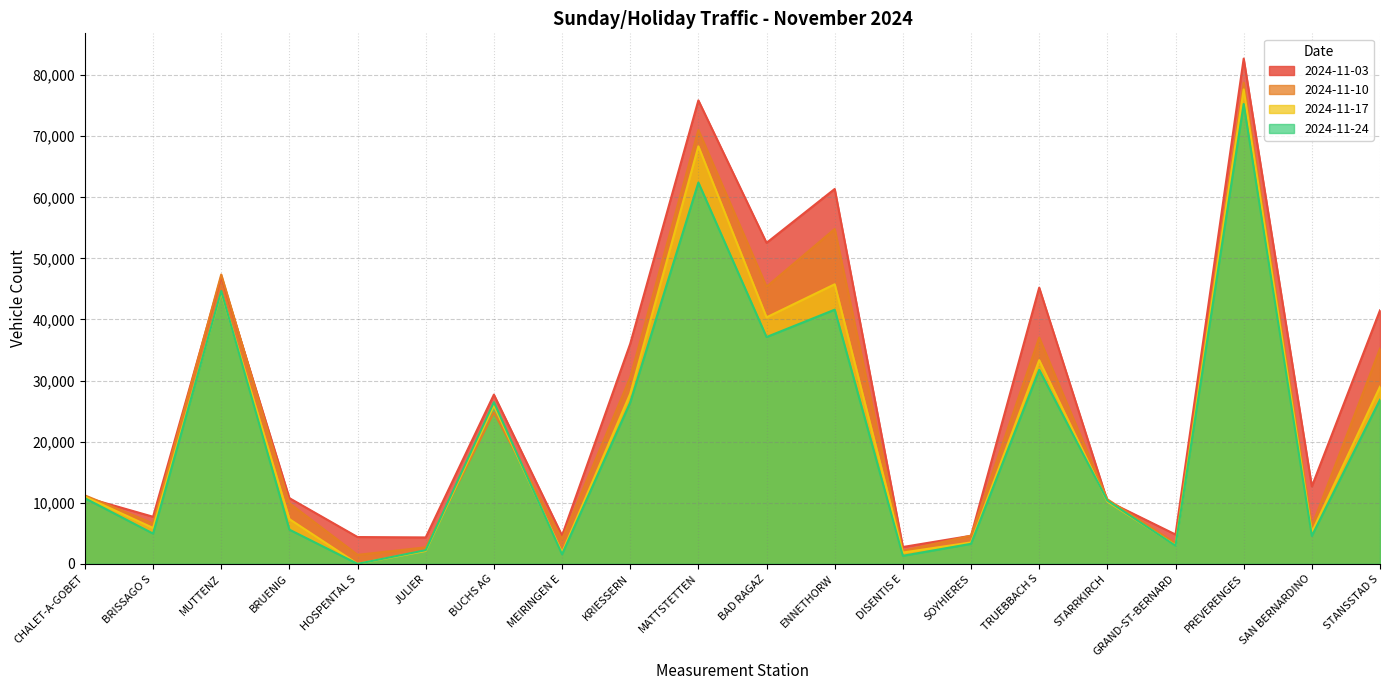

How many values in the 2024-11-10 series exceed 11204?

9